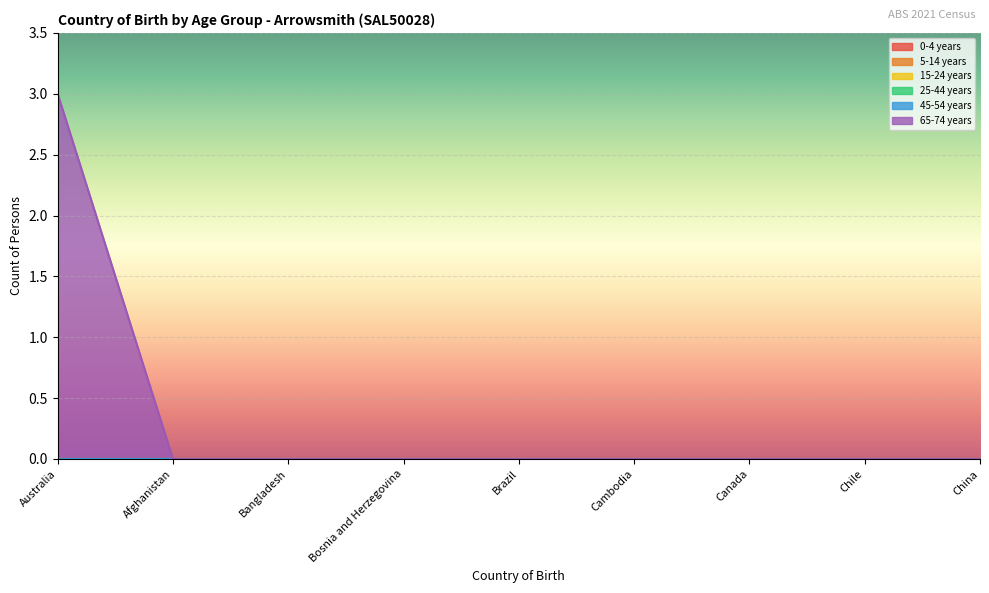

At how many categories does at least one series exceed 1?

1